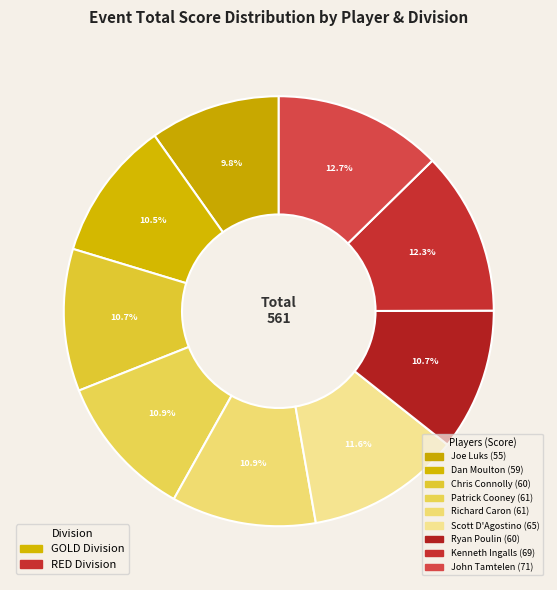

How many segments does this pie chart have?

9